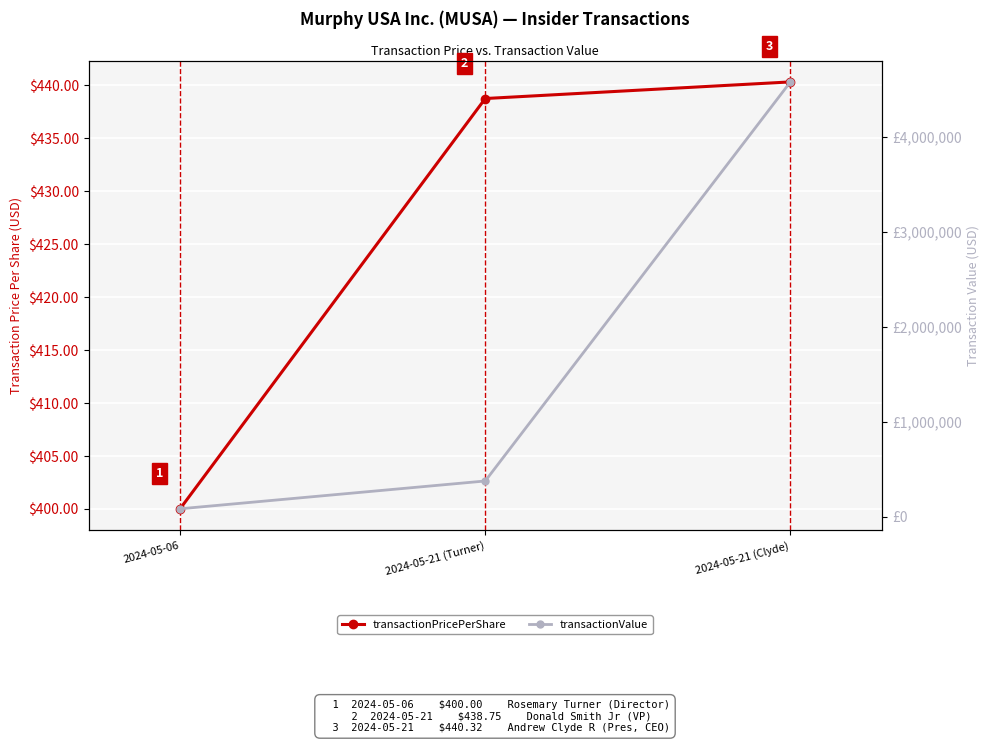

Read the transactionValue value at 2024-05-21 (Turner).

374693.0